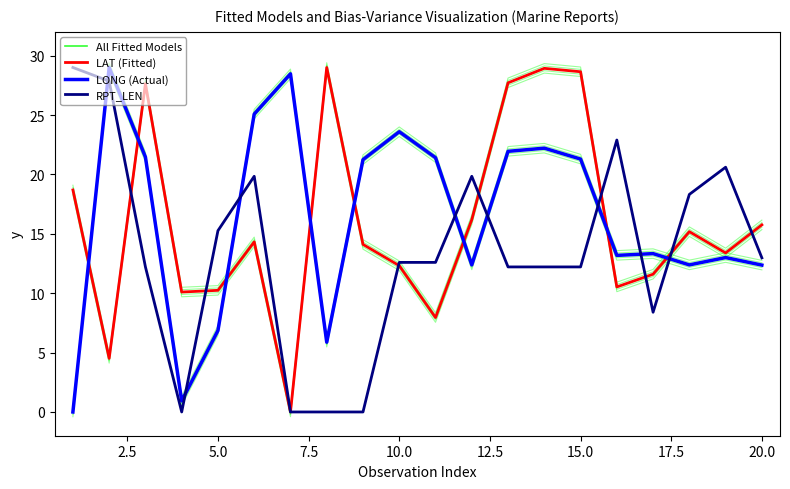

List the series in order of their overall mean, lowest first.

RPT_LEN, LAT (Fitted), LONG (Actual)